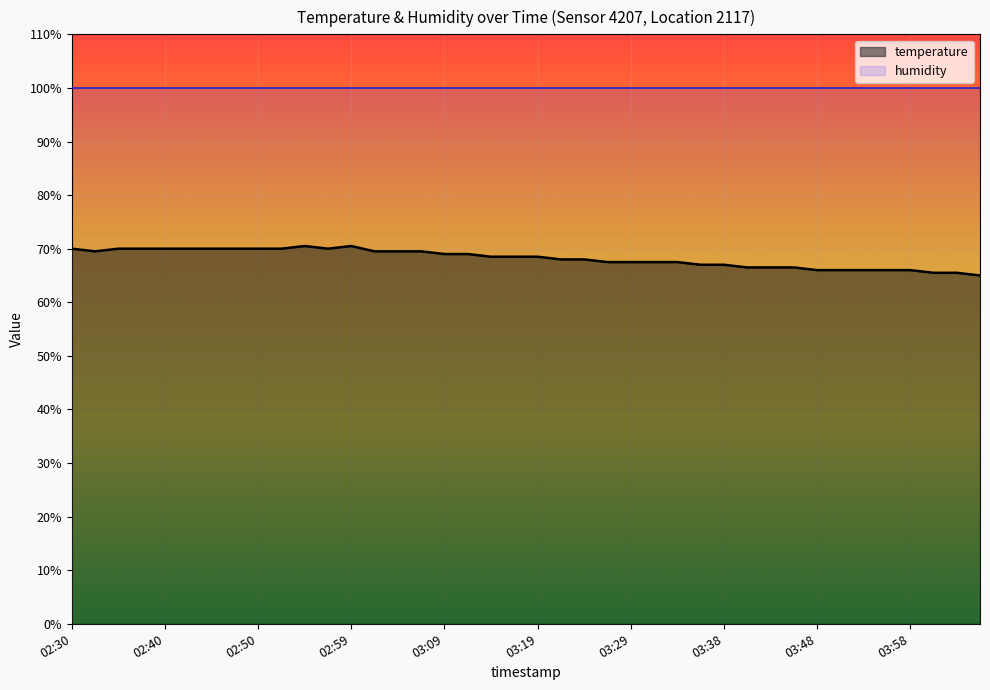

Approximately how many times larger is the value at 04:00 compared to 03:21?

1.0